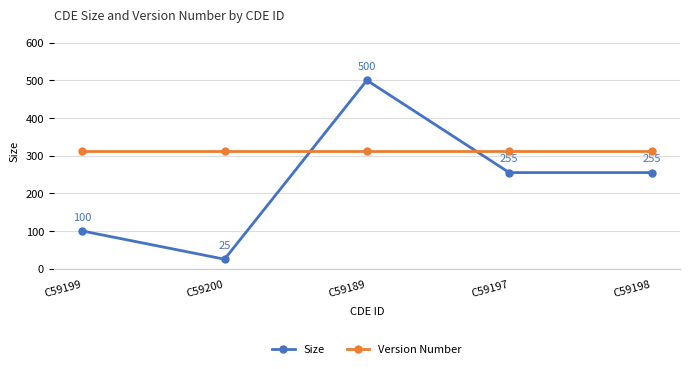

At which category is the sum across all series the highest?

C59189